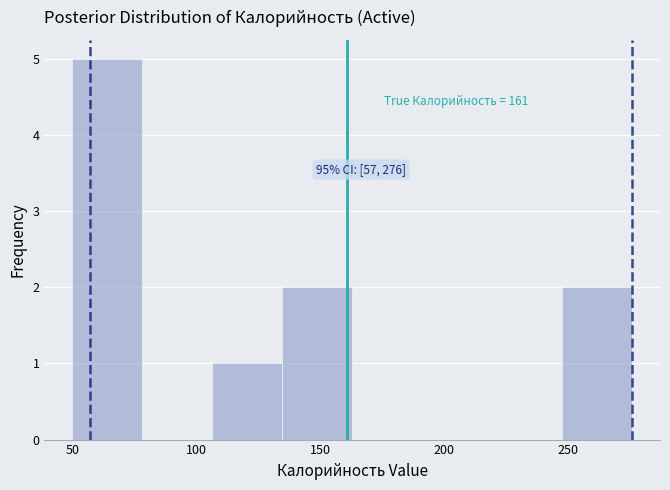

Over which range of the x-axis is the bar tallest?

50 to 80